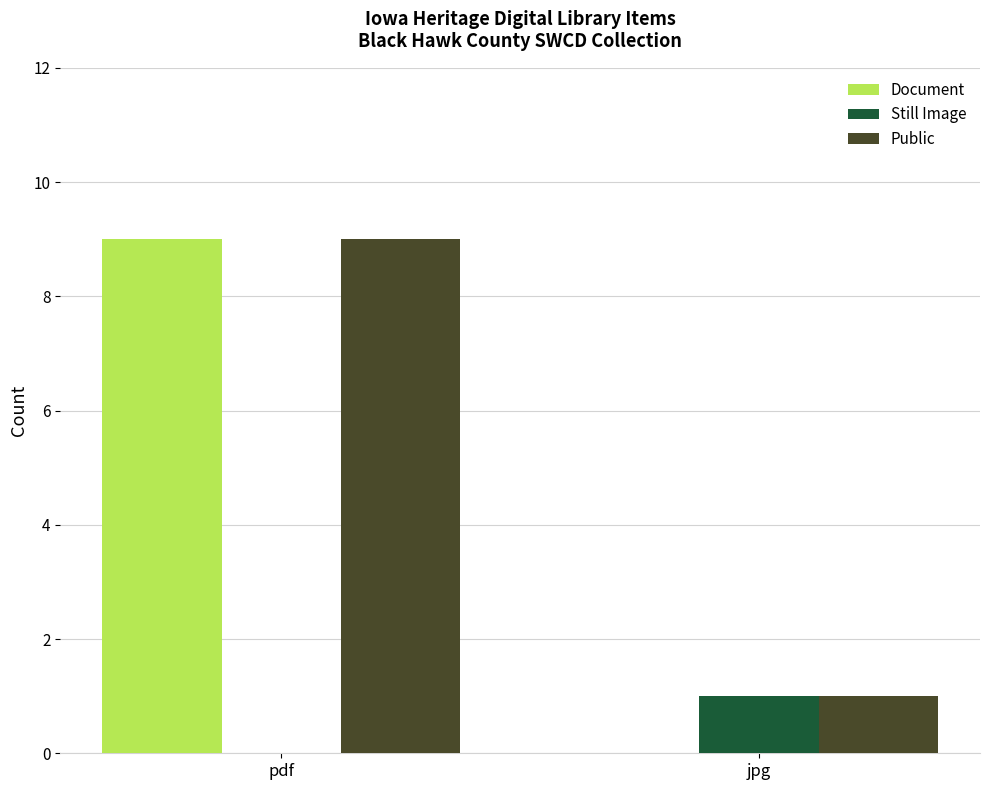

True or false: Document has a value of 9 at pdf.

True